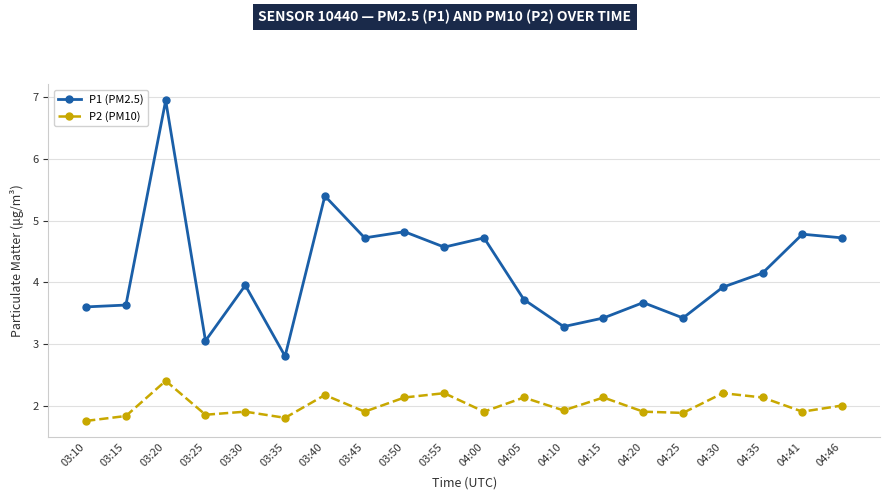

True or false: P1 (PM2.5) and P2 (PM10) cross at least once.

False